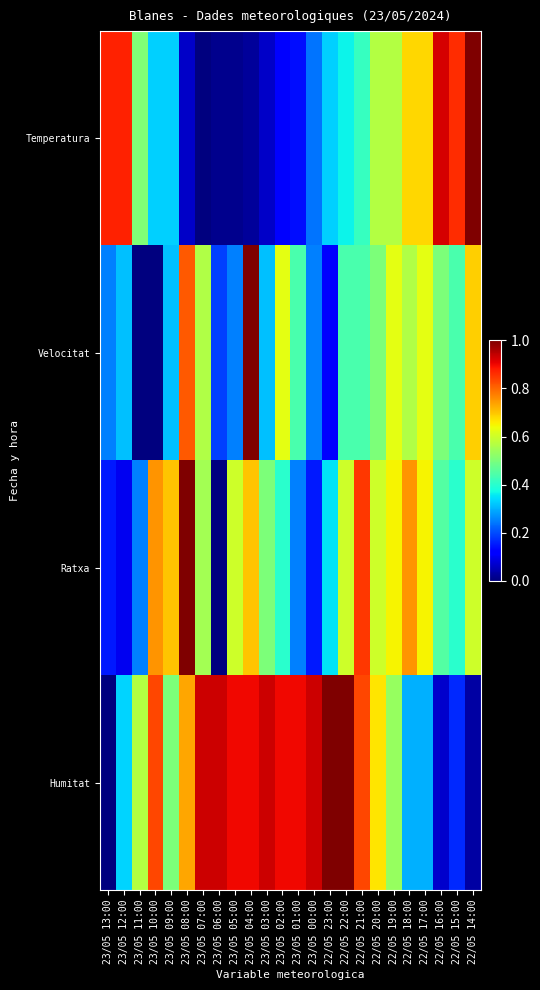

Reading left to right, extract all data points from this chart.

Temperatura: 23/05 13:00=0.9	23/05 12:00=0.9	23/05 11:00=0.5	23/05 10:00=0.3	23/05 09:00=0.3	23/05 08:00=0.1	23/05 07:00=0.0	23/05 06:00=0.0	23/05 05:00=0.0	23/05 04:00=0.0	23/05 03:00=0.1	23/05 02:00=0.1	23/05 01:00=0.1	23/05 00:00=0.2	22/05 23:00=0.3	22/05 22:00=0.4	22/05 21:00=0.4	22/05 20:00=0.6	22/05 19:00=0.6	22/05 18:00=0.7	22/05 17:00=0.7	22/05 16:00=0.9	22/05 15:00=0.9	22/05 14:00=1.0
Velocitat: 23/05 13:00=0.2	23/05 12:00=0.3	23/05 11:00=0.0	23/05 10:00=0.0	23/05 09:00=0.3	23/05 08:00=0.8	23/05 07:00=0.6	23/05 06:00=0.2	23/05 05:00=0.2	23/05 04:00=1.0	23/05 03:00=0.3	23/05 02:00=0.6	23/05 01:00=0.4	23/05 00:00=0.2	22/05 23:00=0.1	22/05 22:00=0.4	22/05 21:00=0.4	22/05 20:00=0.5	22/05 19:00=0.6	22/05 18:00=0.6	22/05 17:00=0.6	22/05 16:00=0.5	22/05 15:00=0.4	22/05 14:00=0.7
Ratxa: 23/05 13:00=0.1	23/05 12:00=0.1	23/05 11:00=0.2	23/05 10:00=0.8	23/05 09:00=0.7	23/05 08:00=1.0	23/05 07:00=0.6	23/05 06:00=0.0	23/05 05:00=0.6	23/05 04:00=0.7	23/05 03:00=0.5	23/05 02:00=0.4	23/05 01:00=0.2	23/05 00:00=0.1	22/05 23:00=0.3	22/05 22:00=0.6	22/05 21:00=0.8	22/05 20:00=0.6	22/05 19:00=0.7	22/05 18:00=0.8	22/05 17:00=0.7	22/05 16:00=0.5	22/05 15:00=0.4	22/05 14:00=0.6
Humitat: 23/05 13:00=0.0	23/05 12:00=0.3	23/05 11:00=0.6	23/05 10:00=0.8	23/05 09:00=0.5	23/05 08:00=0.7	23/05 07:00=0.9	23/05 06:00=0.9	23/05 05:00=0.9	23/05 04:00=0.9	23/05 03:00=0.9	23/05 02:00=0.9	23/05 01:00=0.9	23/05 00:00=0.9	22/05 23:00=1.0	22/05 22:00=1.0	22/05 21:00=0.8	22/05 20:00=0.7	22/05 19:00=0.5	22/05 18:00=0.3	22/05 17:00=0.3	22/05 16:00=0.1	22/05 15:00=0.2	22/05 14:00=0.0